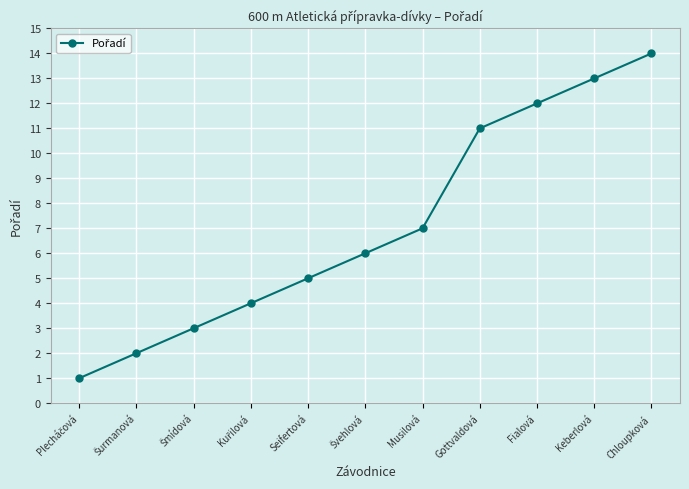

How many distinct data groups are displayed?

1